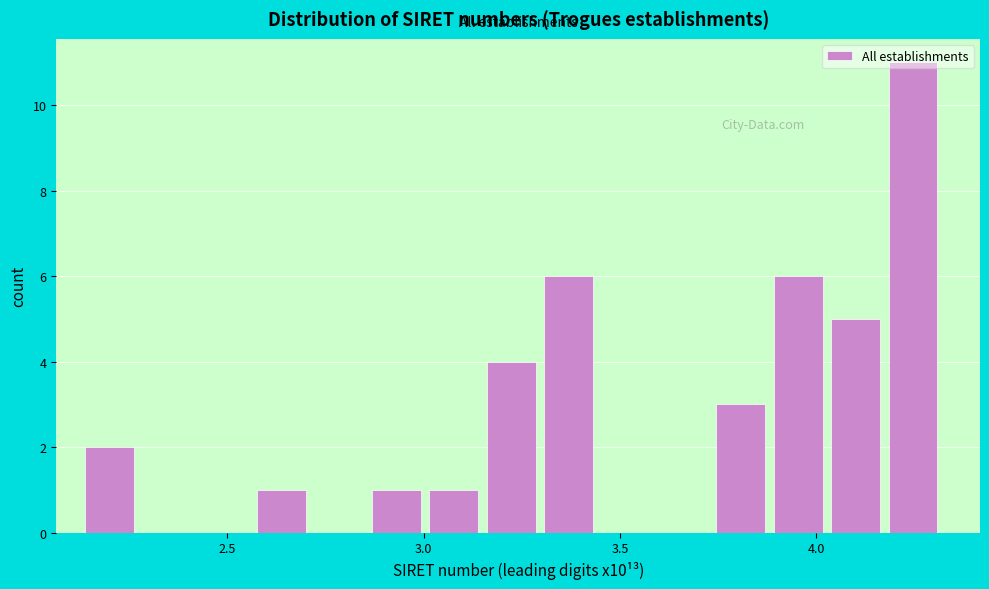

Around what value on the x-axis is the tallest bar? Give the approximate position of its centre, as read against the axis.

4.25